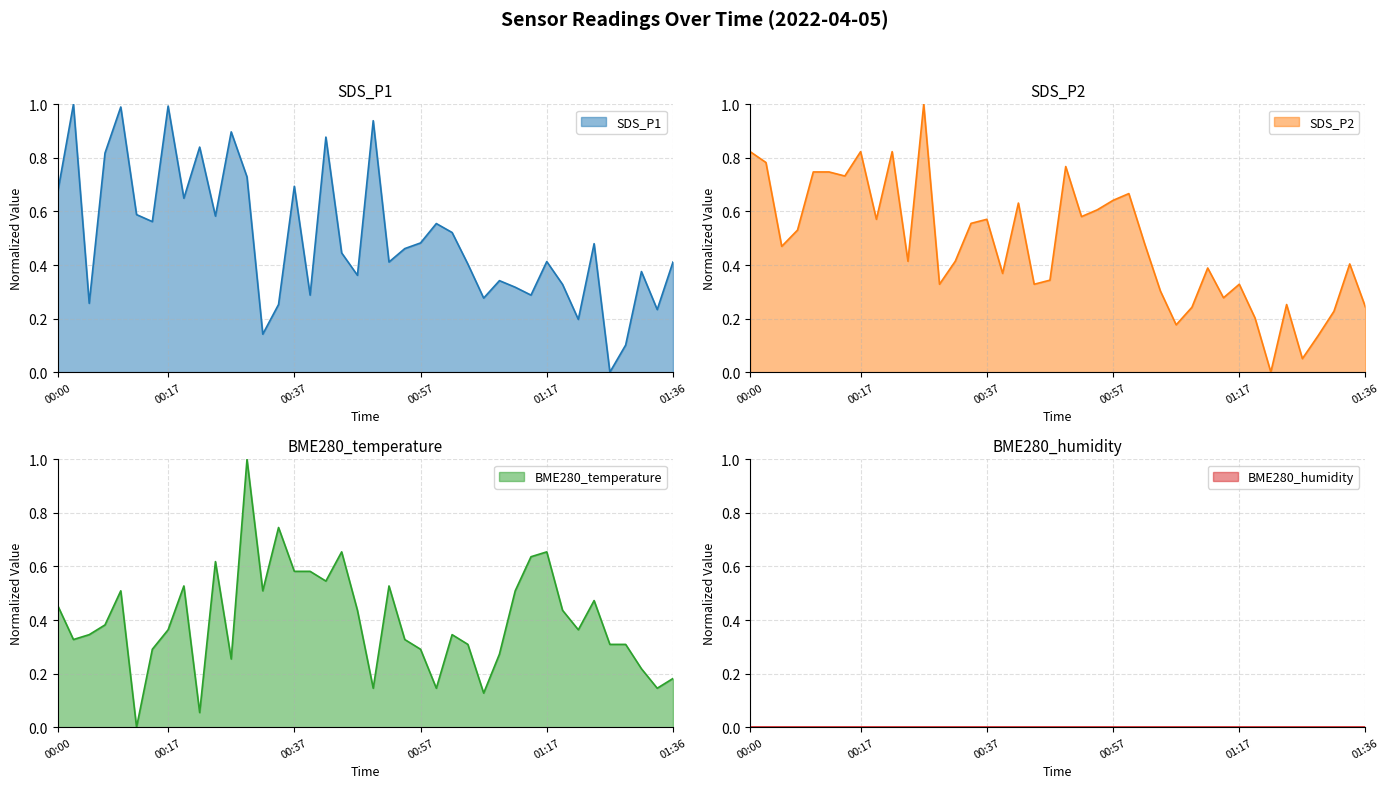

Between 00:27 and 00:57, which series saw the biggest shift?

SDS_P1